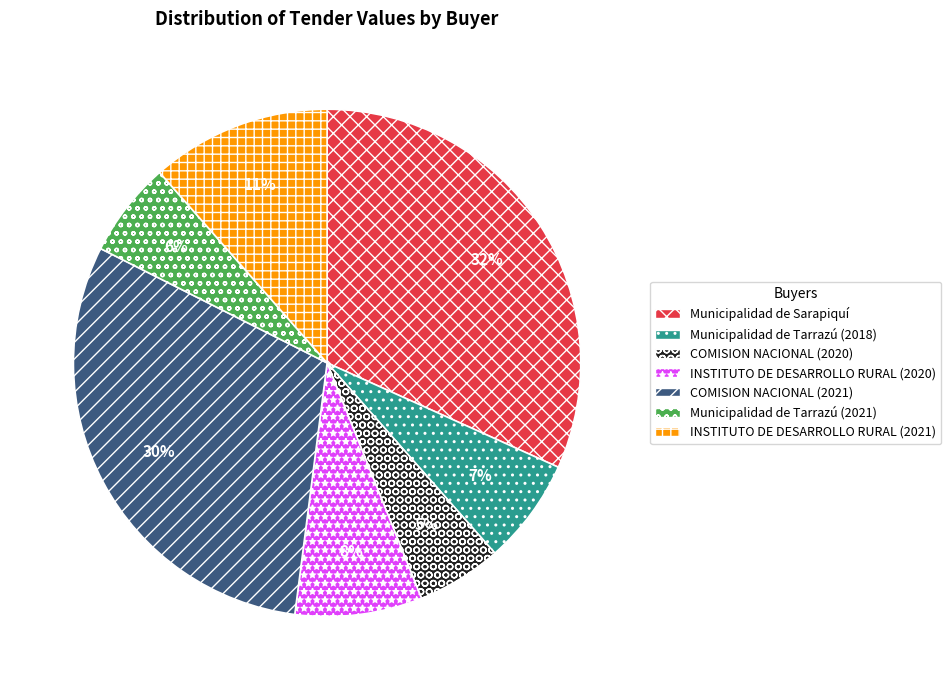

Count the number of slices in the pie.

7